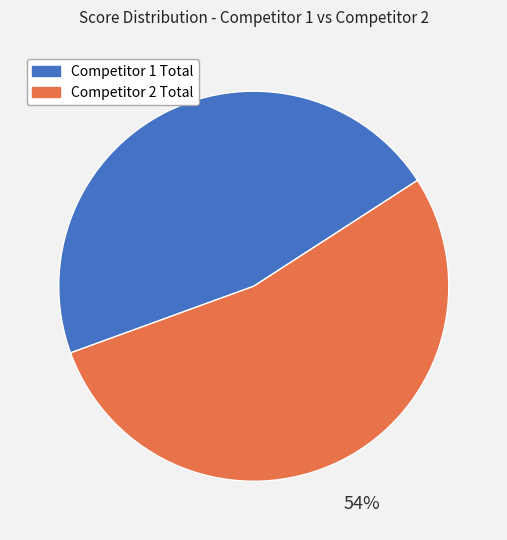

To the nearest percent, what is the average slice percentage?

50%